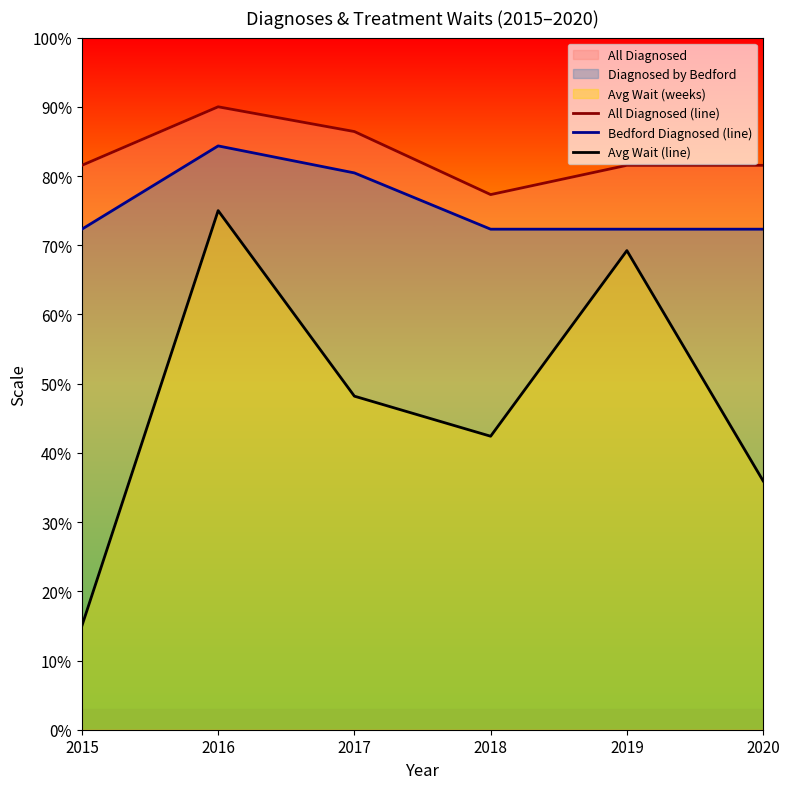

True or false: Bedford Diagnosed (line) has a value of 72.3 at 2015.

True